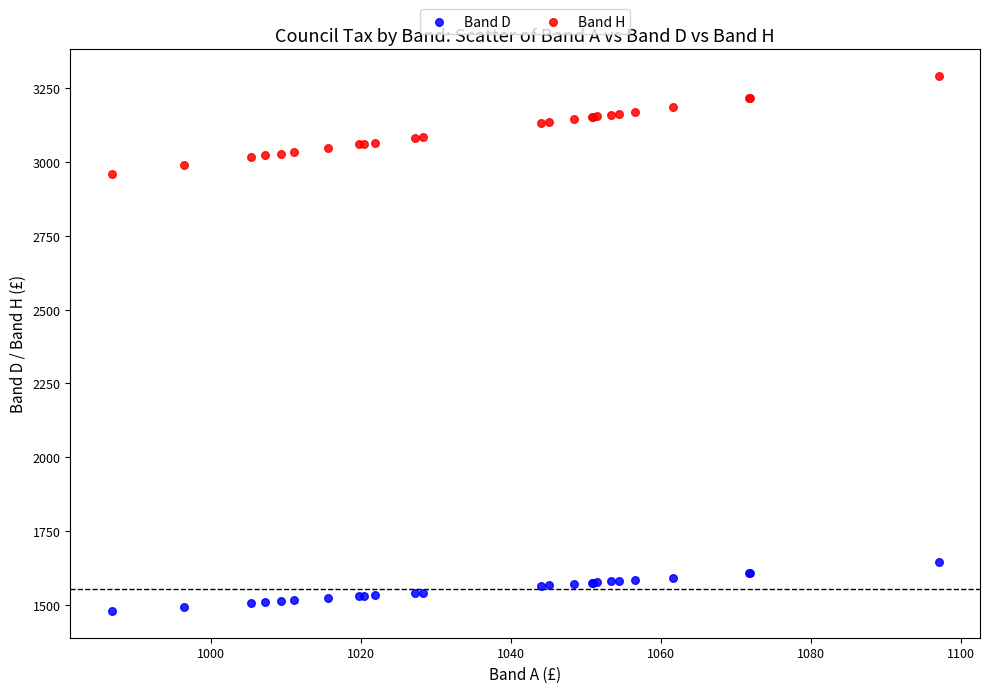

What is the X range (max minus min) for the scatter plot?

110.2